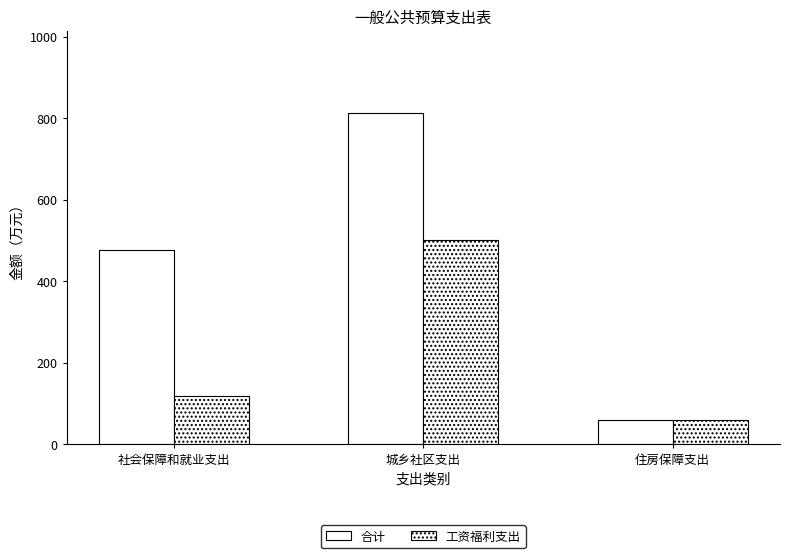

What is the highest value of the 合计 series?

811.8